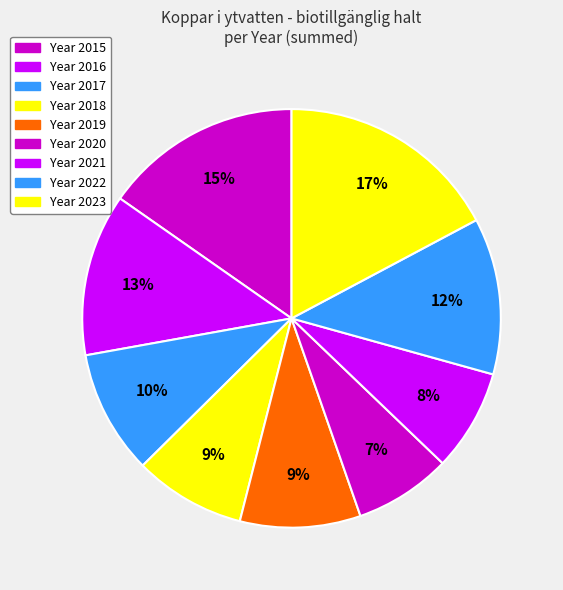

How many segments does this pie chart have?

9